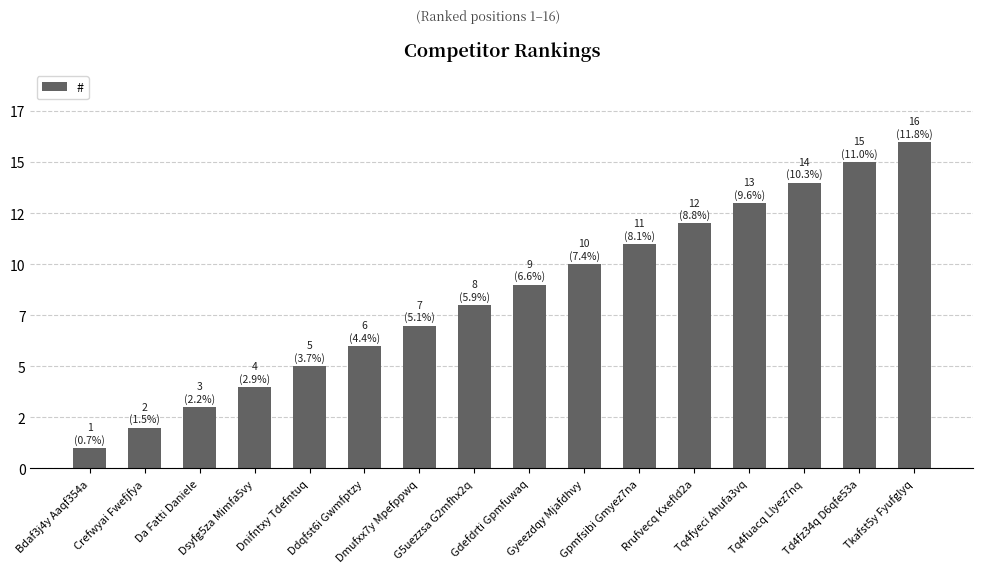

How many bars are there in total?

16